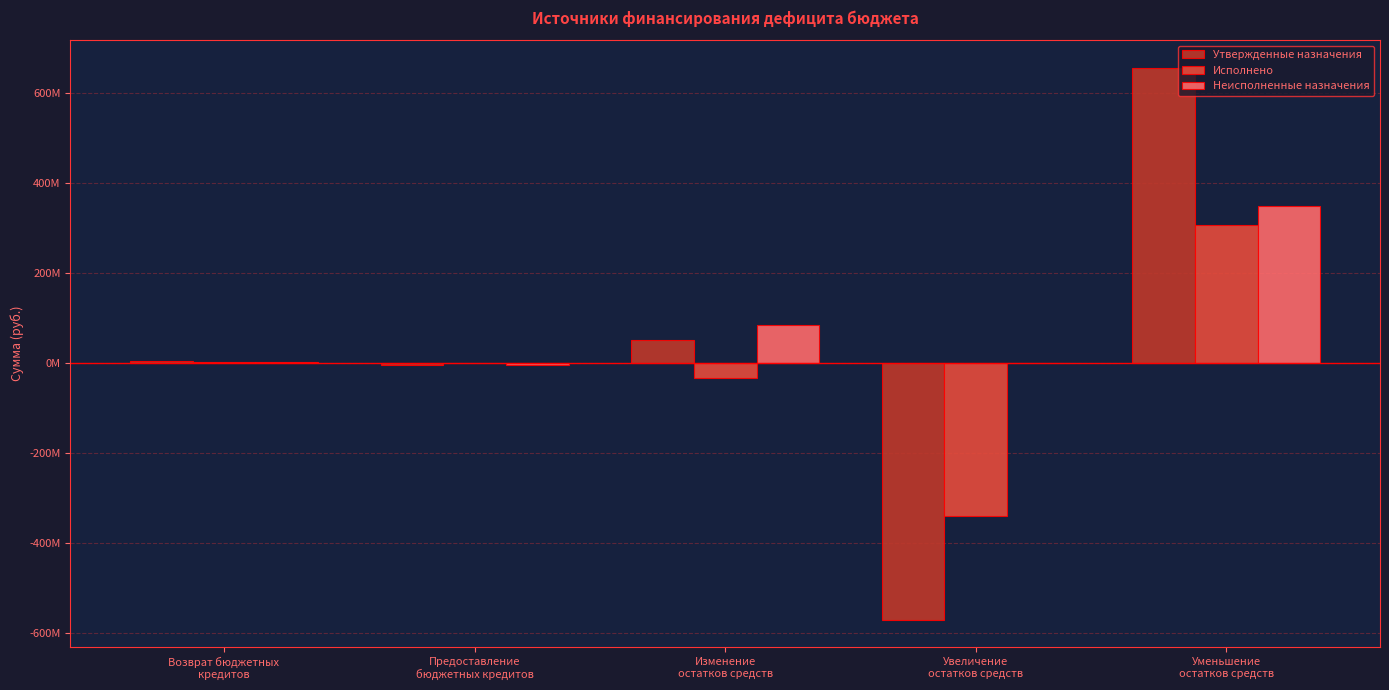

What is the maximum value for Неисполненные назначения?

349941927.5